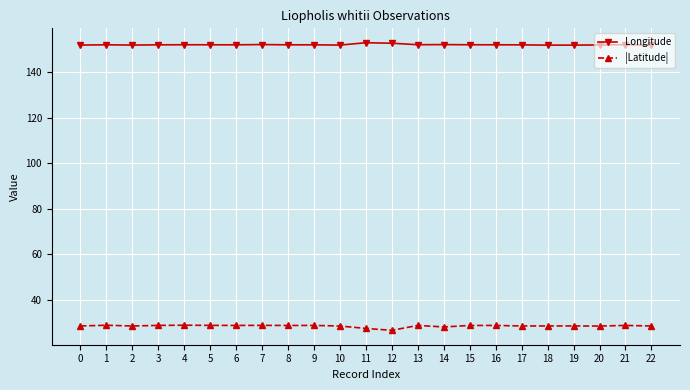

Is it true that Longitude equals 151.9 at 16?

True